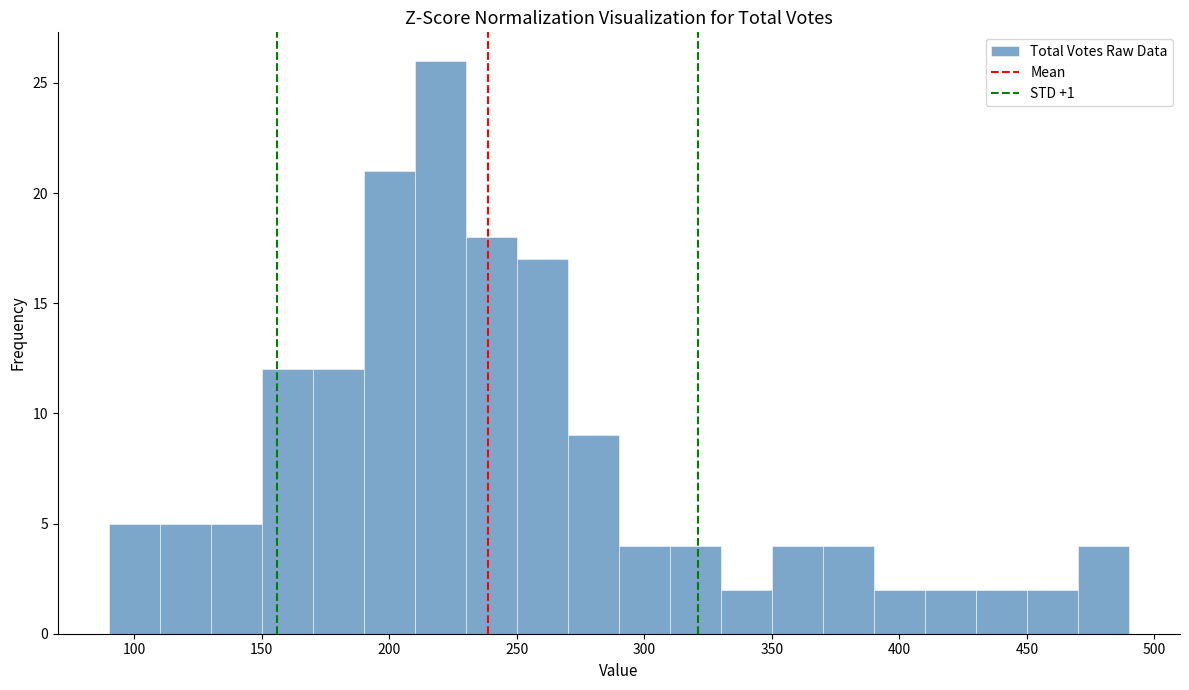

Which range on the x-axis has the tallest bar?

210 to 230